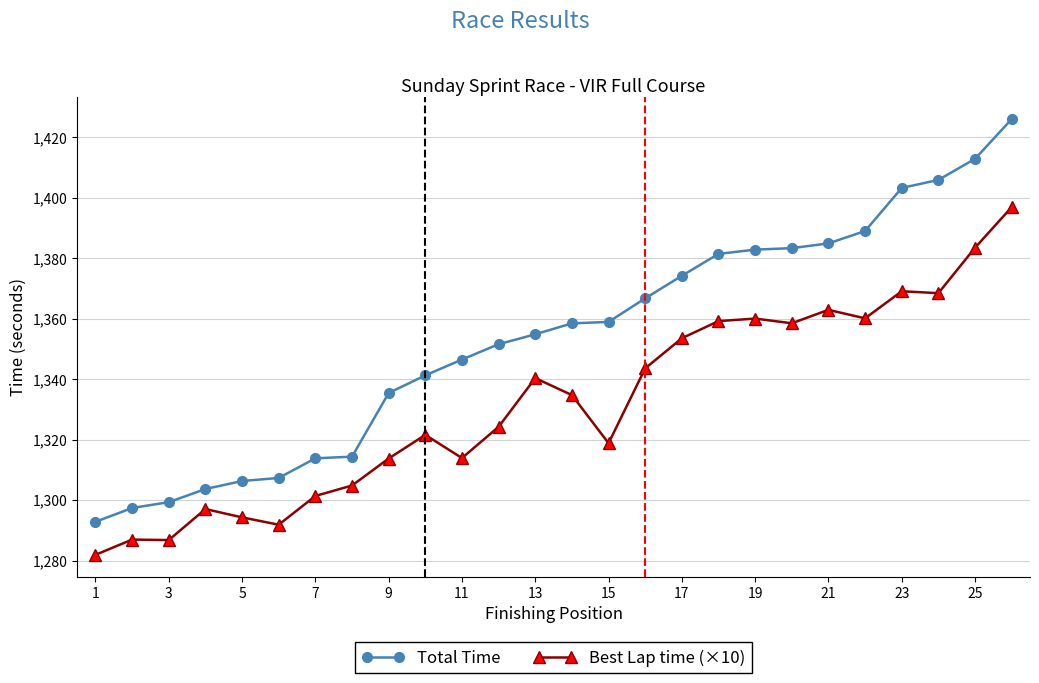

What is the value of the Best Lap time (×10) point at the 17th from the left?

1353.5